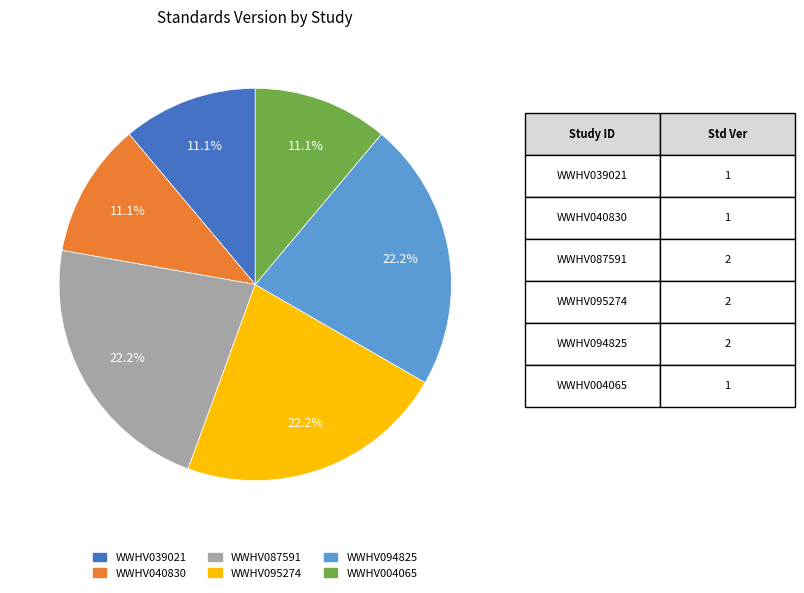

What is the ratio of the value at WWHV039021 to the value at WWHV004065?

1.0